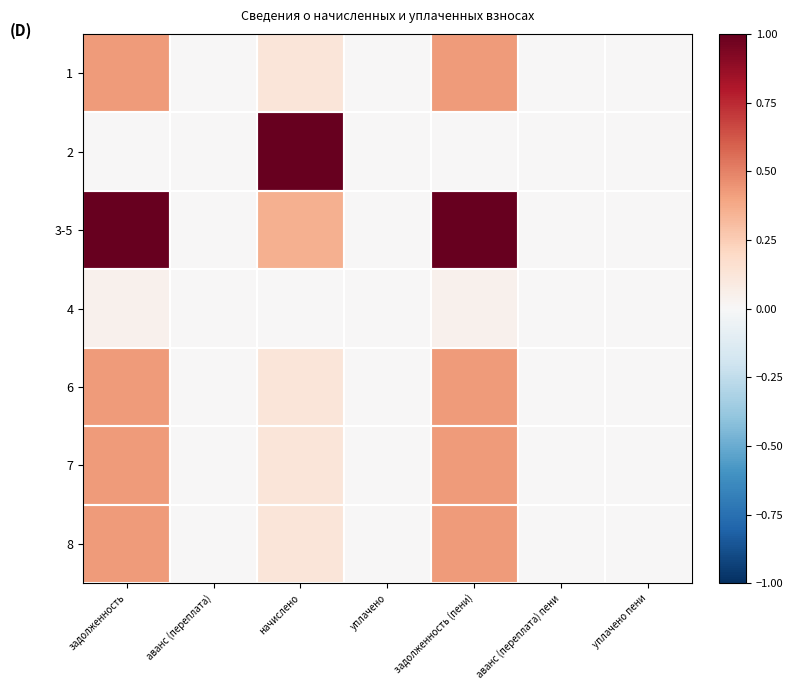

Reading left to right, list all the values displayed in this chart.

1: задолженность=0.4	аванс (переплата)=0.0	начислено=0.1	уплачено=0.0	задолженность (пени)=0.4	аванс (переплата) пени=0.0	уплачено пени=0.0
2: задолженность=0.0	аванс (переплата)=0.0	начислено=1.0	уплачено=0.0	задолженность (пени)=0.0	аванс (переплата) пени=0.0	уплачено пени=0.0
3-5: задолженность=1.0	аванс (переплата)=0.0	начислено=0.4	уплачено=0.0	задолженность (пени)=1.0	аванс (переплата) пени=0.0	уплачено пени=0.0
4: задолженность=0.0	аванс (переплата)=0.0	начислено=0.0	уплачено=0.0	задолженность (пени)=0.0	аванс (переплата) пени=0.0	уплачено пени=0.0
6: задолженность=0.4	аванс (переплата)=0.0	начислено=0.1	уплачено=0.0	задолженность (пени)=0.4	аванс (переплата) пени=0.0	уплачено пени=0.0
7: задолженность=0.4	аванс (переплата)=0.0	начислено=0.1	уплачено=0.0	задолженность (пени)=0.4	аванс (переплата) пени=0.0	уплачено пени=0.0
8: задолженность=0.4	аванс (переплата)=0.0	начислено=0.1	уплачено=0.0	задолженность (пени)=0.4	аванс (переплата) пени=0.0	уплачено пени=0.0